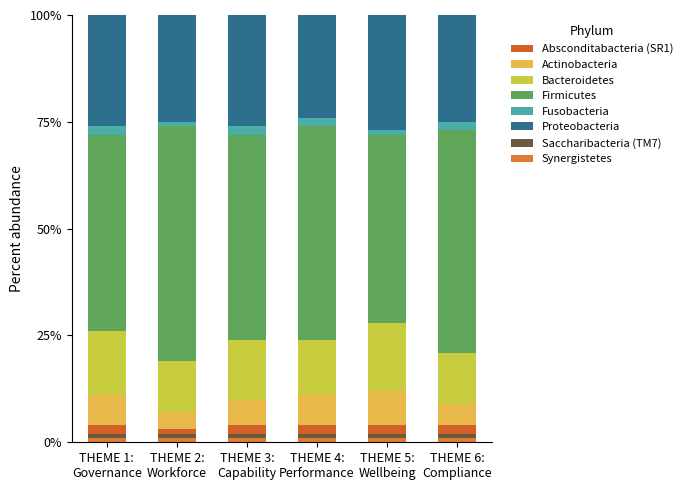

What are all the series names shown in the legend?

Absconditabacteria (SR1), Actinobacteria, Bacteroidetes, Firmicutes, Fusobacteria, Proteobacteria, Saccharibacteria (TM7), Synergistetes